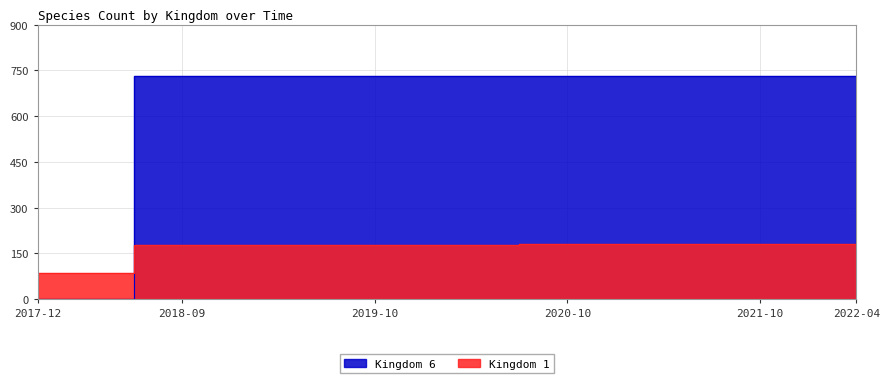

What is the sum of the Kingdom 1 values at 2017-12-22 and 2020-01-01?

263